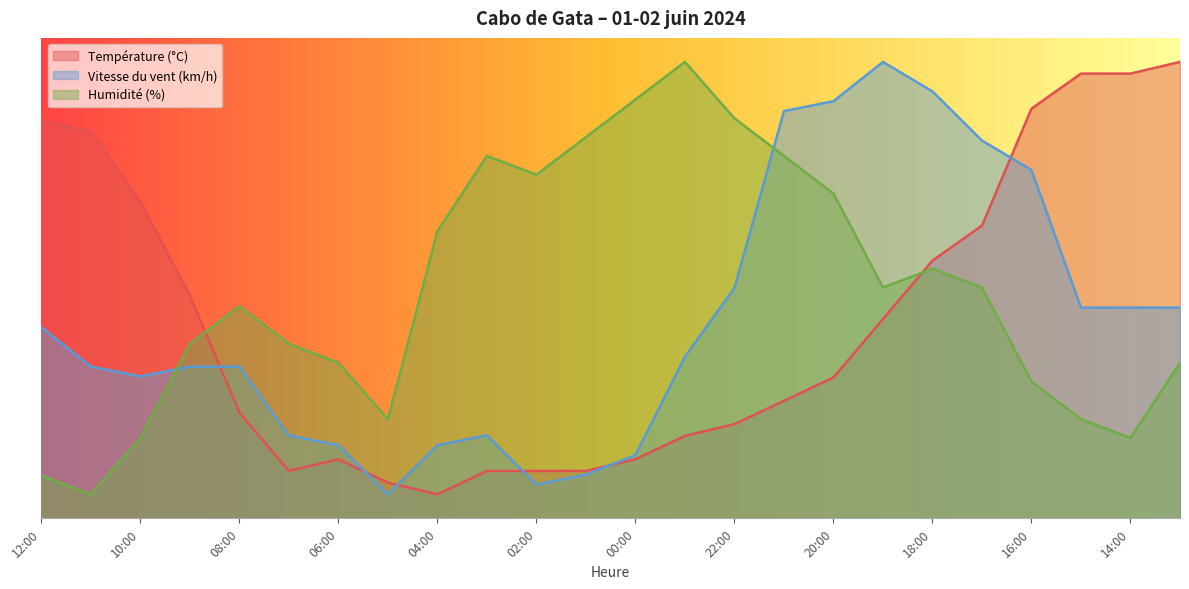

What is the average value of the Température (°C) series?

41.1